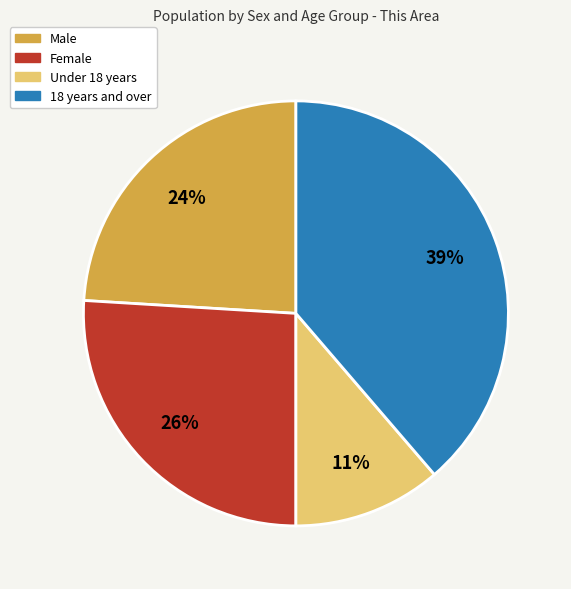

Does Male represent more than half of the total?

No